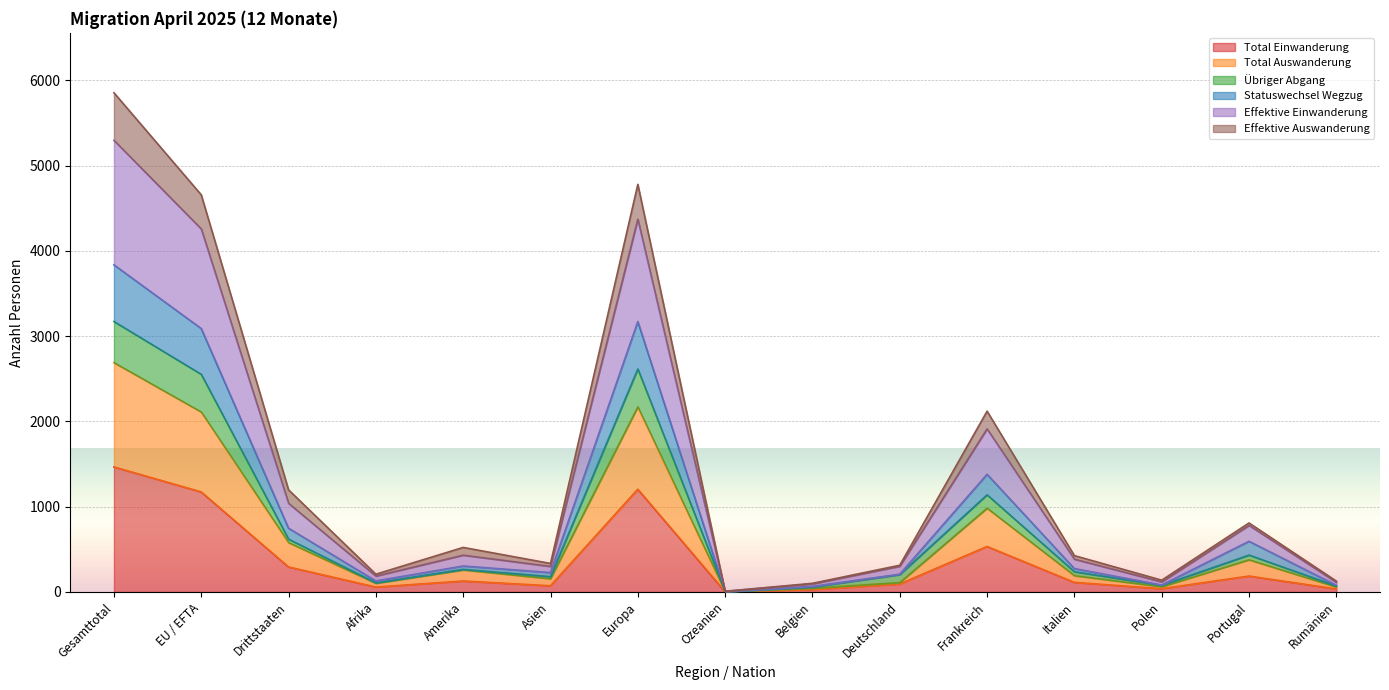

The Effektive Auswanderung series shows 1136 at Gesamttotal. True or false?

False